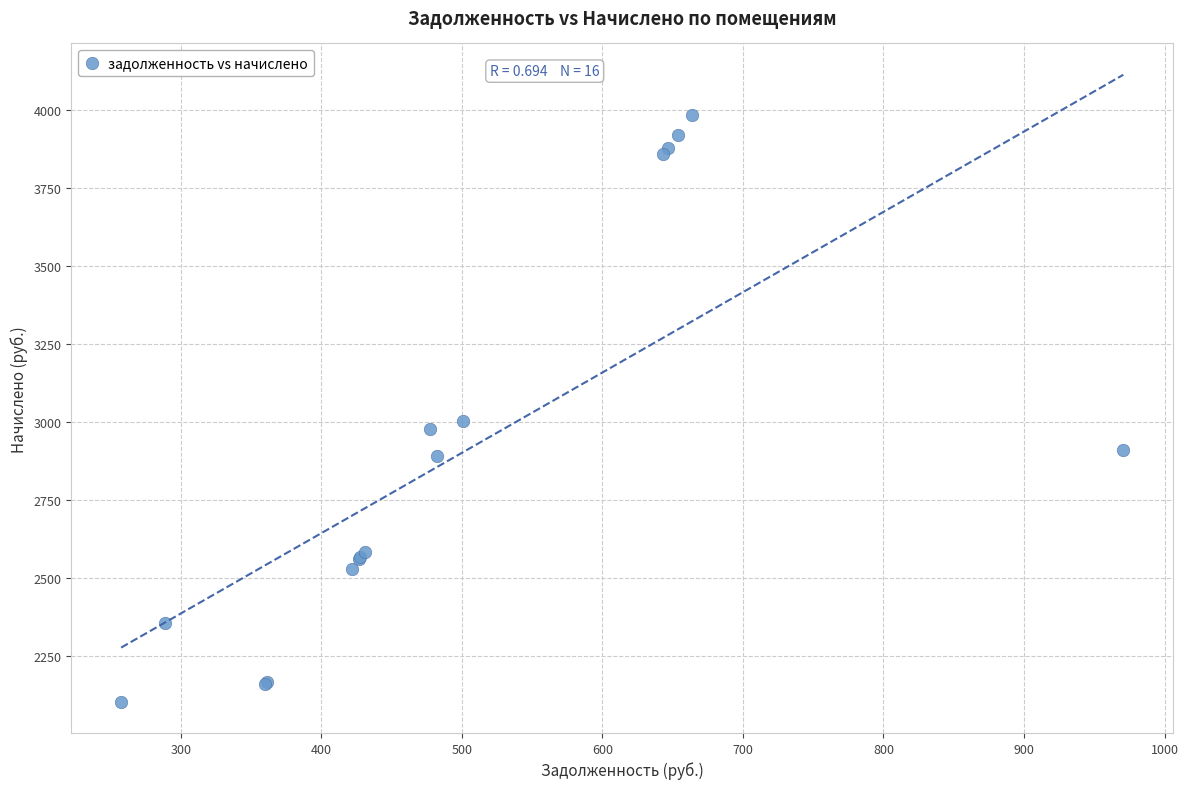

What Y value in the scatter plot is closest to 3044?

3004.1